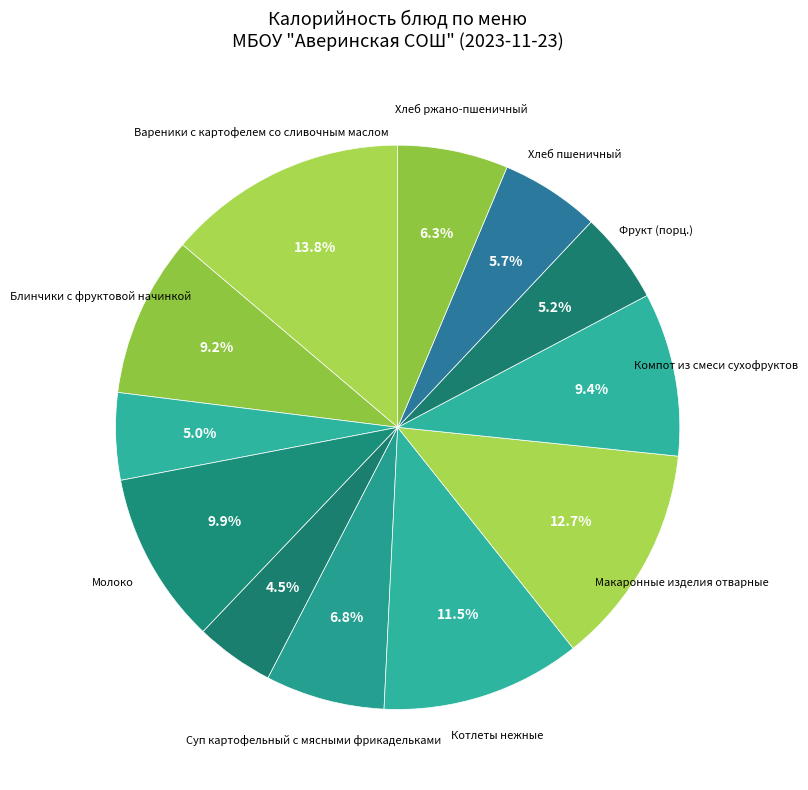

How many segments does this pie chart have?

12